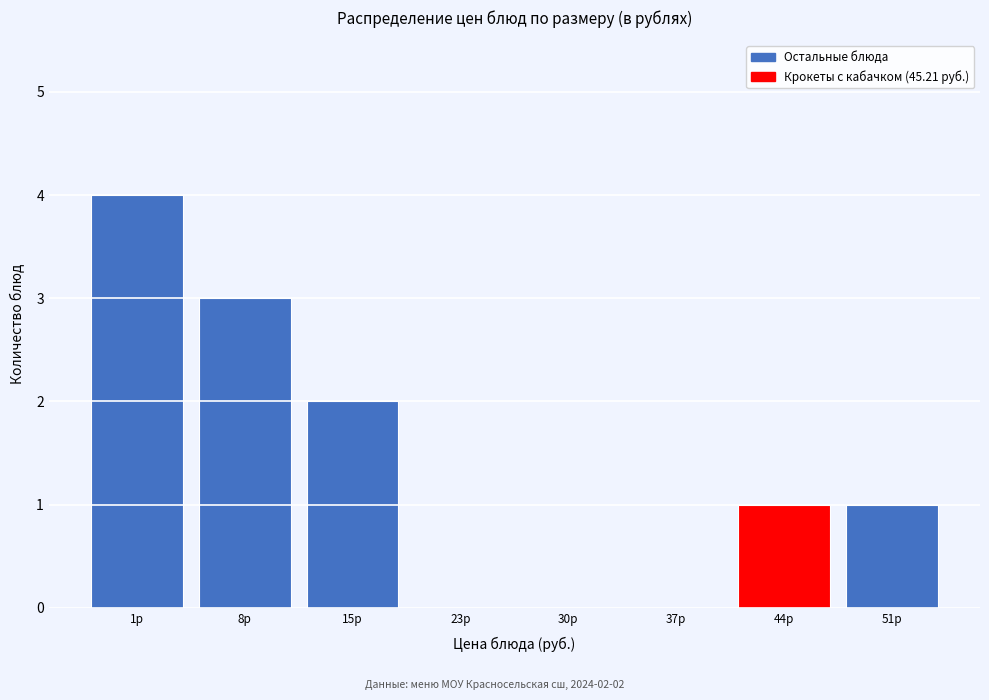

Reading left to right, transcribe all the data shown in this chart.

1р=4	8р=3	15р=2	23р=0	30р=0	37р=0	44р=1	51р=1